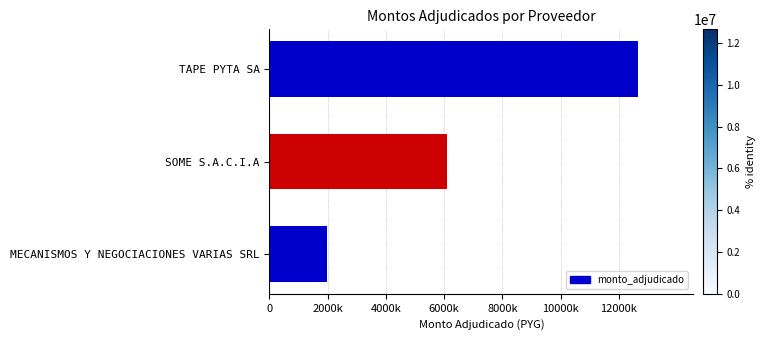

Rank the categories by value from highest to lowest.

TAPE PYTA SA, SOME S.A.C.I.A, MECANISMOS Y NEGOCIACIONES VARIAS SRL